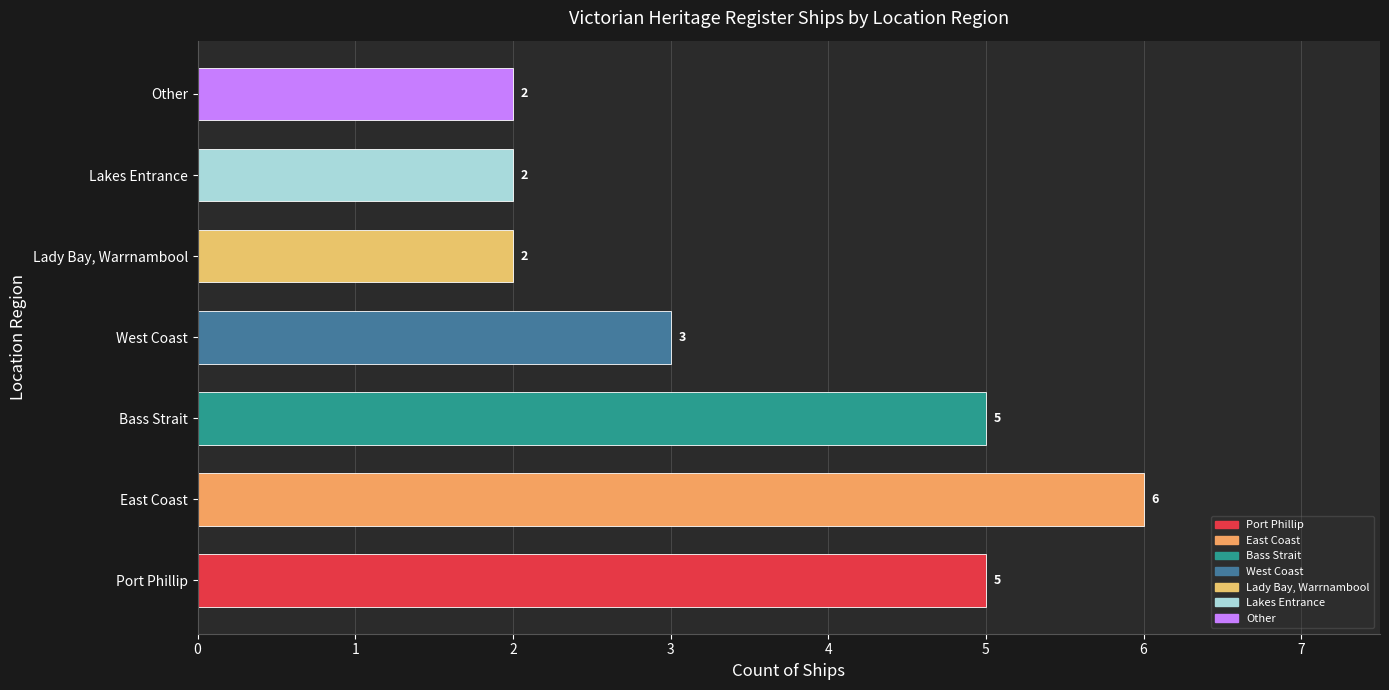

The chart shows a value of 2 at Lakes Entrance. True or false?

True